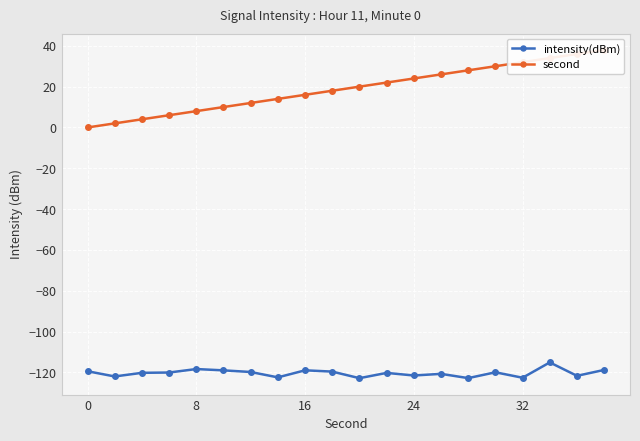

How many interior local peaks does the intensity(dBm) series have?

6